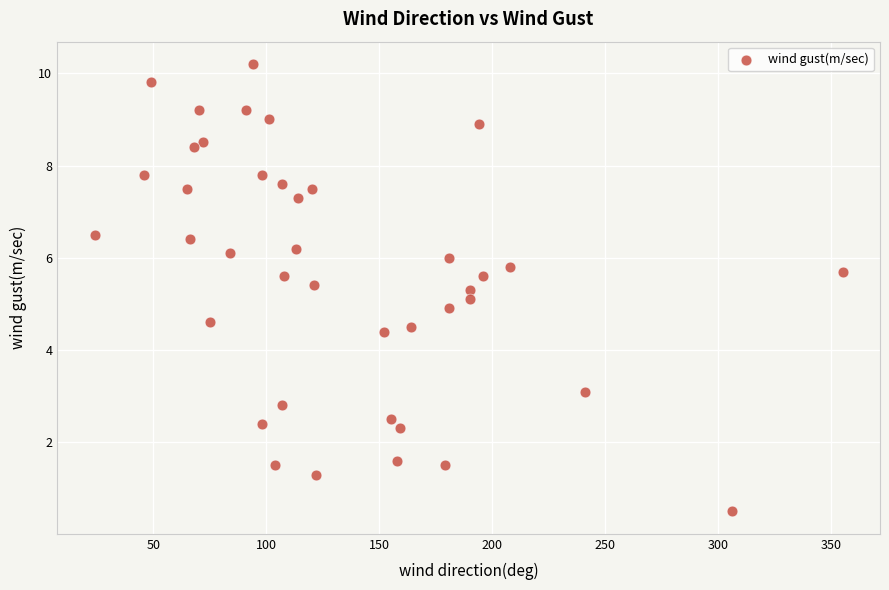

What is the range of Y values (max minus min)?

9.7